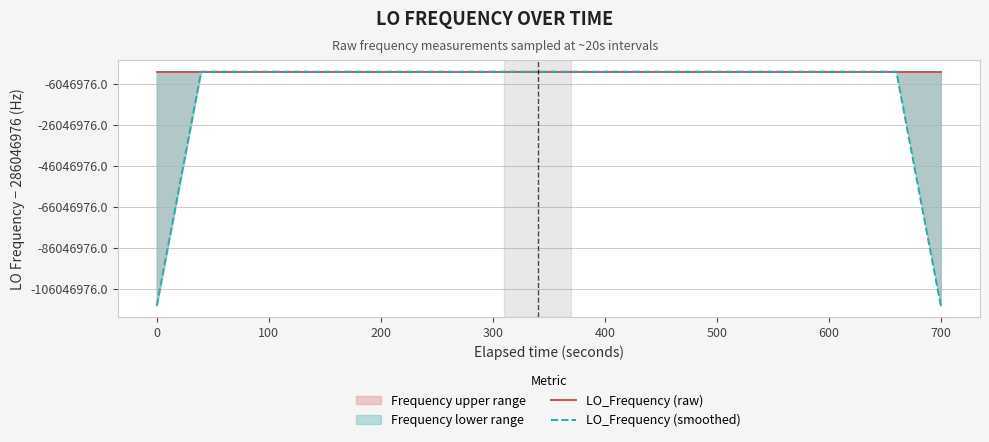

What is the sum of all LO_Frequency (smoothed) values?

11098623239.1